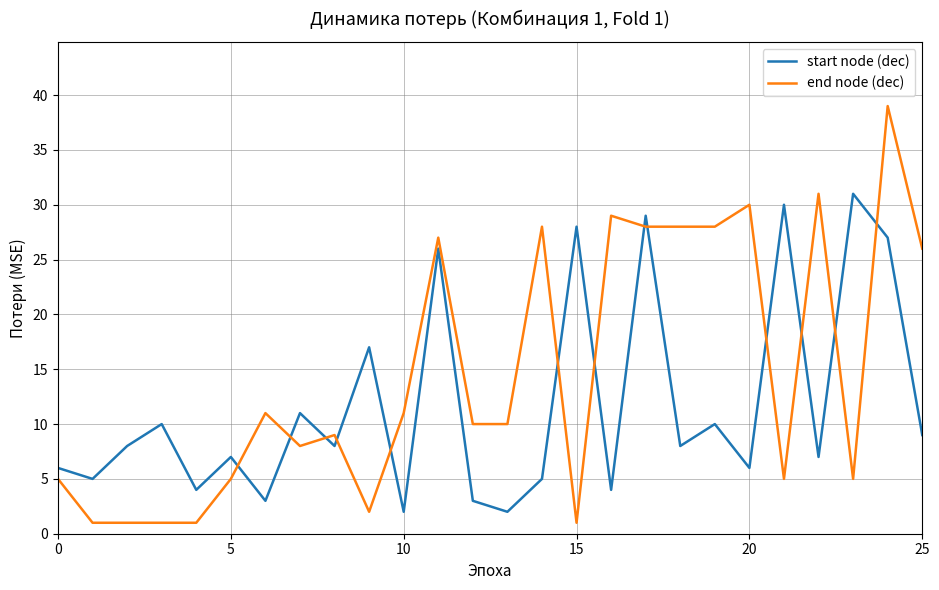

What is the difference between the maximum and minimum values in the end node (dec) series?

38